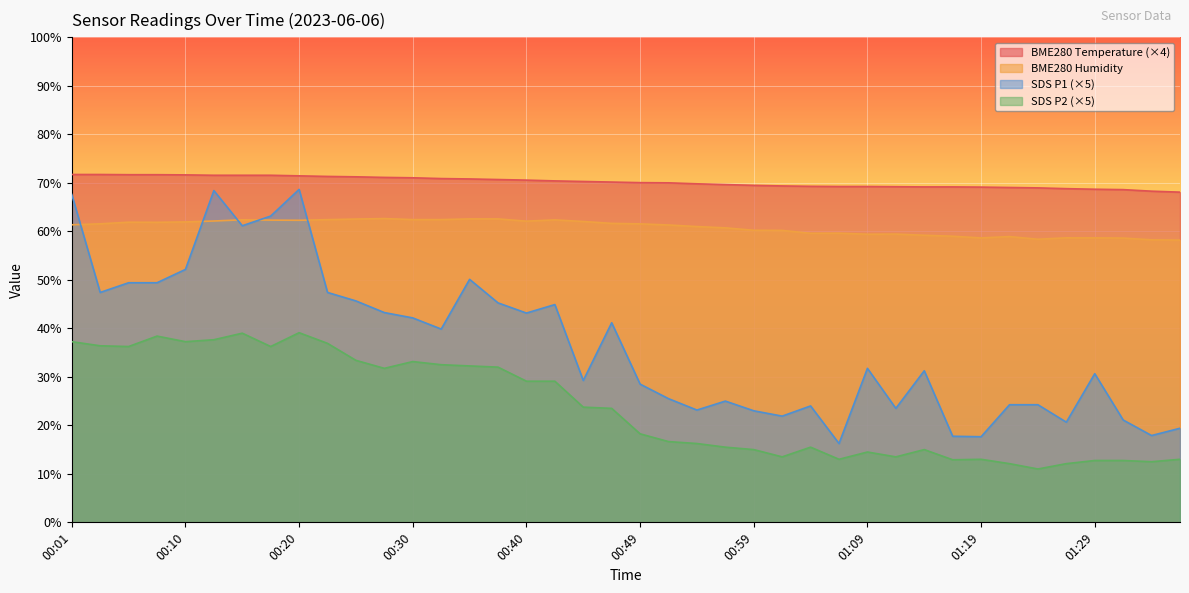

True or false: BME280_temperature has more than 1 interior local peaks.

False